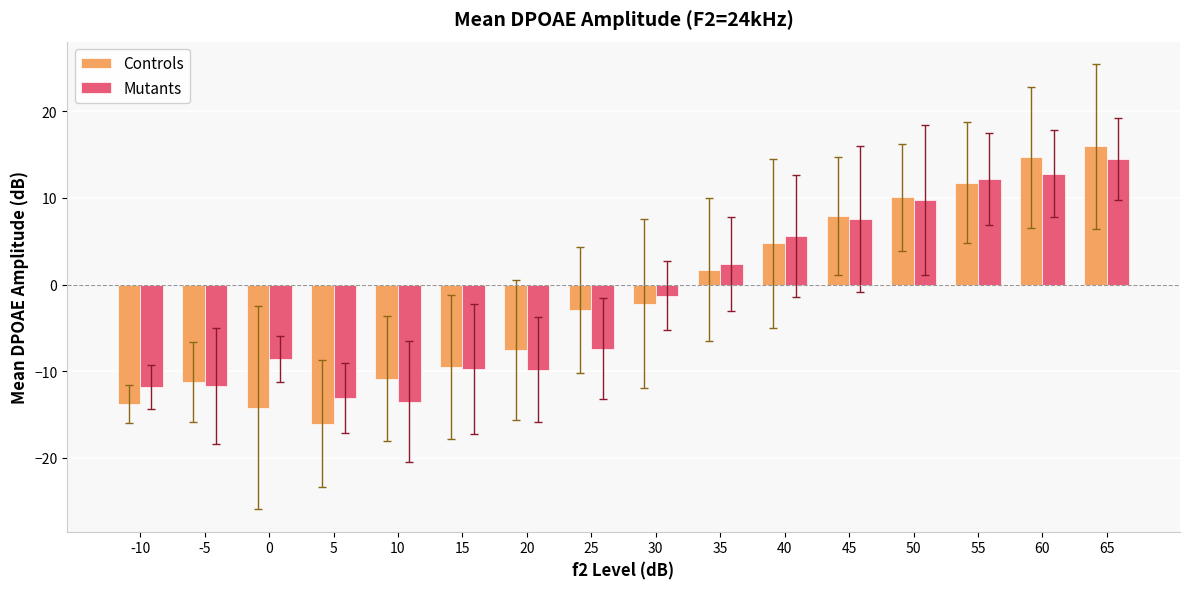

Which series changed the most between 15 and 65?

Controls